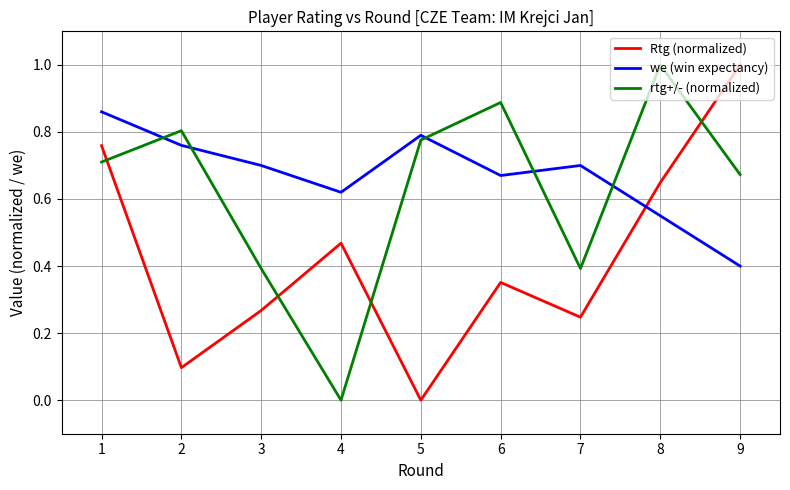

How many intersections are there between rtg+/- (normalized) and Rtg (normalized)?

4